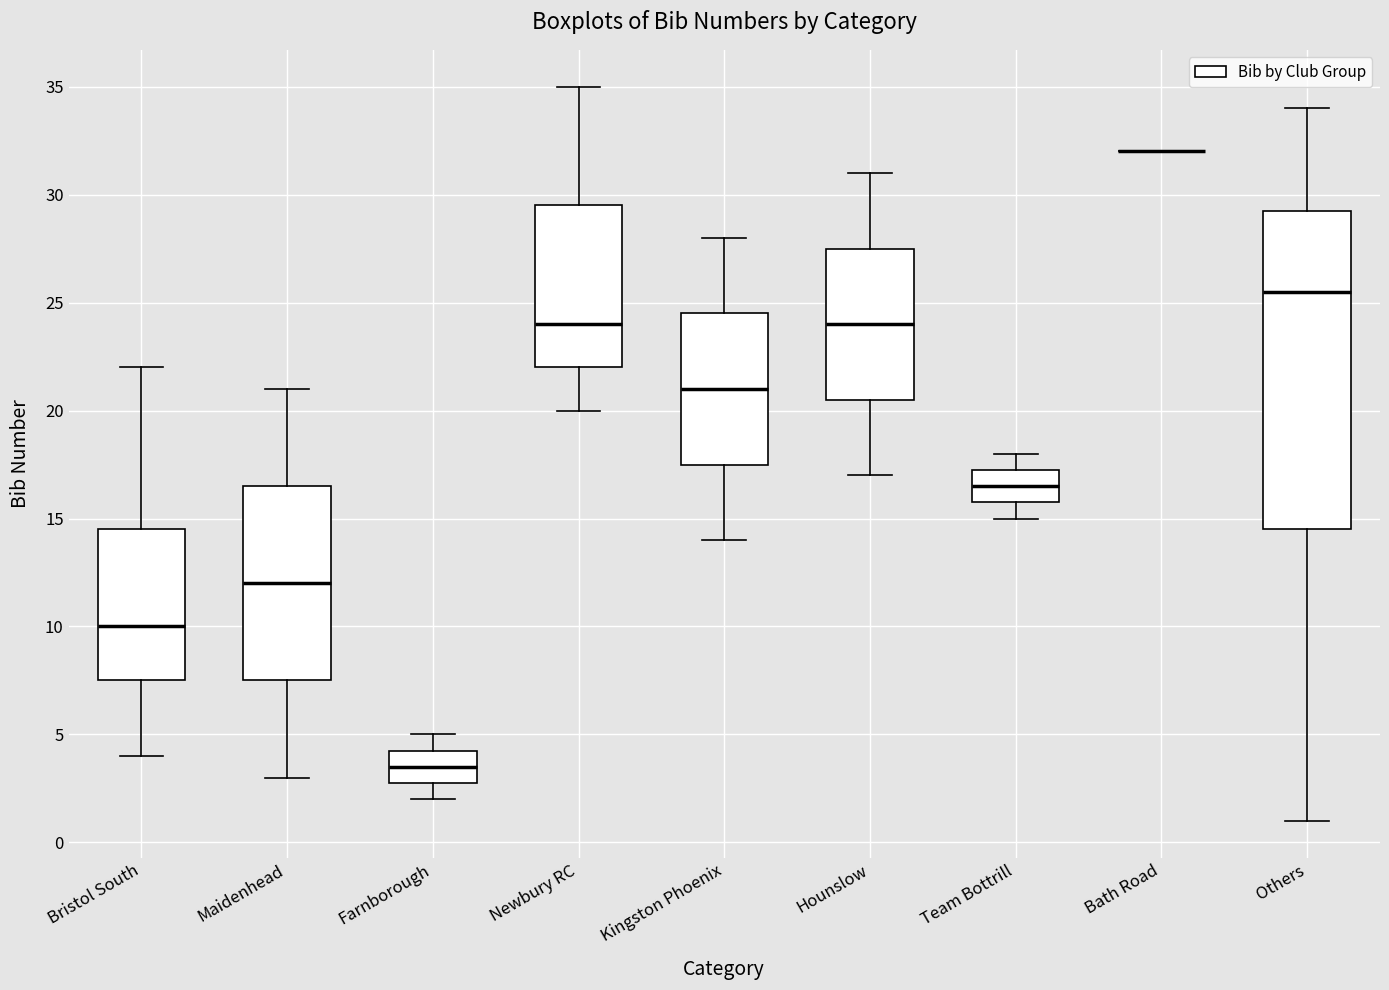

Reading left to right, read every box against the y-axis: the position of its median line, the range the box covers, and the ends of its whiskers. The values are not printed on the chart, so give them approximately, as read against the axis.

Bristol South: median 10.0, box 7.5 to 14.5, whiskers 4.0 to 22.0
Maidenhead: median 12.0, box 7.5 to 16.5, whiskers 3.0 to 21.0
Farnborough: median 3.5, box 3.0 to 4.5, whiskers 2.0 to 5.0
Newbury RC: median 24.0, box 22.0 to 29.5, whiskers 20.0 to 35.0
Kingston Phoenix: median 21.0, box 17.5 to 24.5, whiskers 14.0 to 28.0
Hounslow: median 24.0, box 20.5 to 27.5, whiskers 17.0 to 31.0
Team Bottrill: median 16.5, box 16.0 to 17.5, whiskers 15.0 to 18.0
Bath Road: box collapsed to a line at 32.0, whiskers 32.0 to 32.0
Others: median 25.5, box 14.5 to 29.5, whiskers 1.0 to 34.0